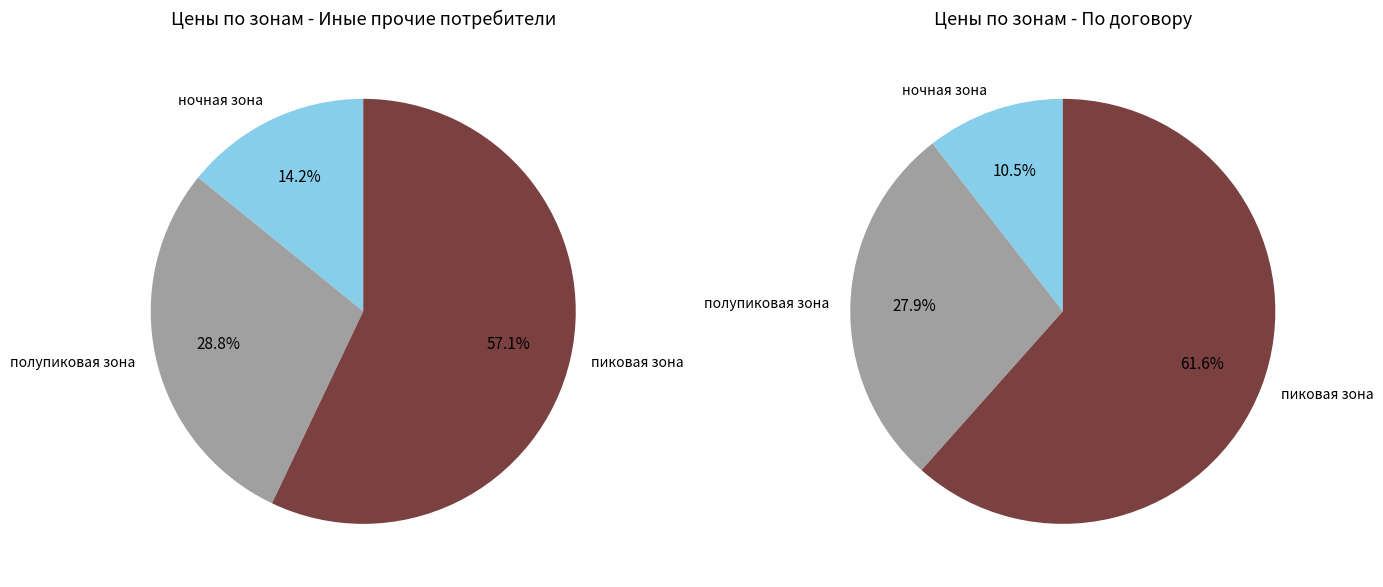

To the nearest percent, what percentage of the pie is пиковая зона?

57%